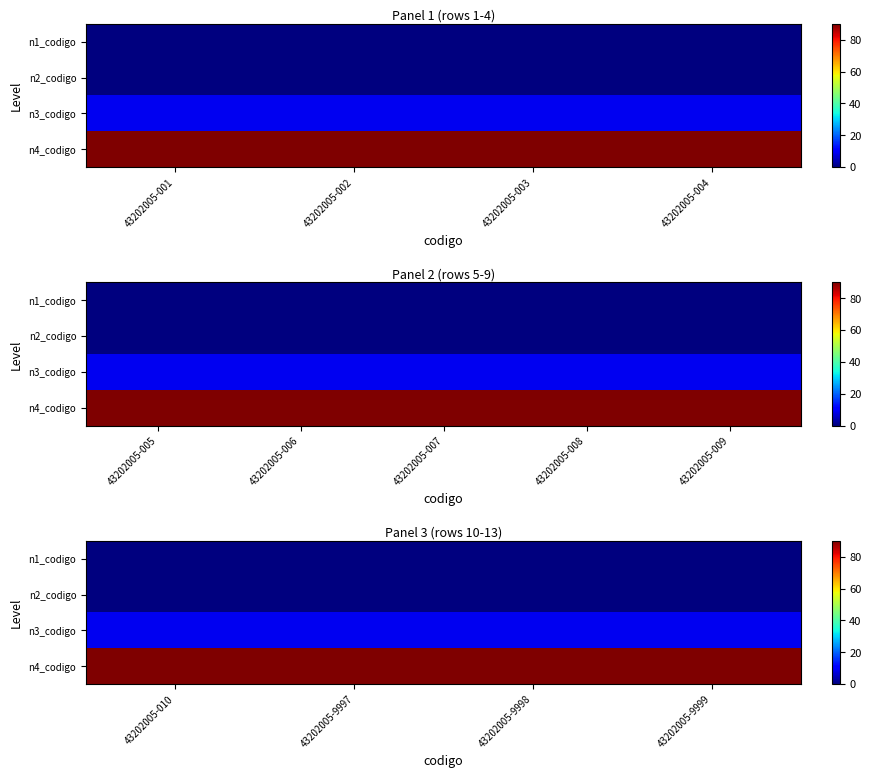

Is it true that n3_codigo equals 8.9 at 43202005-9999?

True